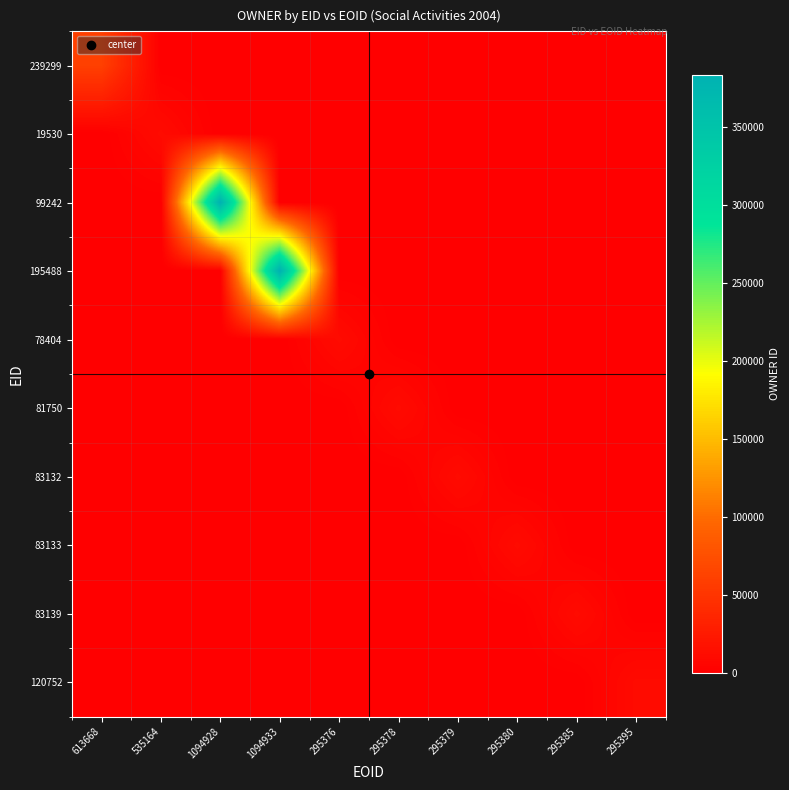

At how many categories does at least one series exceed 59271?

3